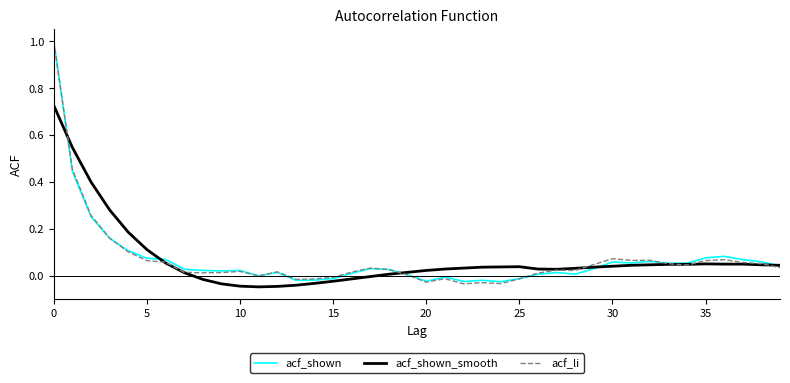

What is the difference between the maximum and second lowest values in the acf_shown series?

1.0